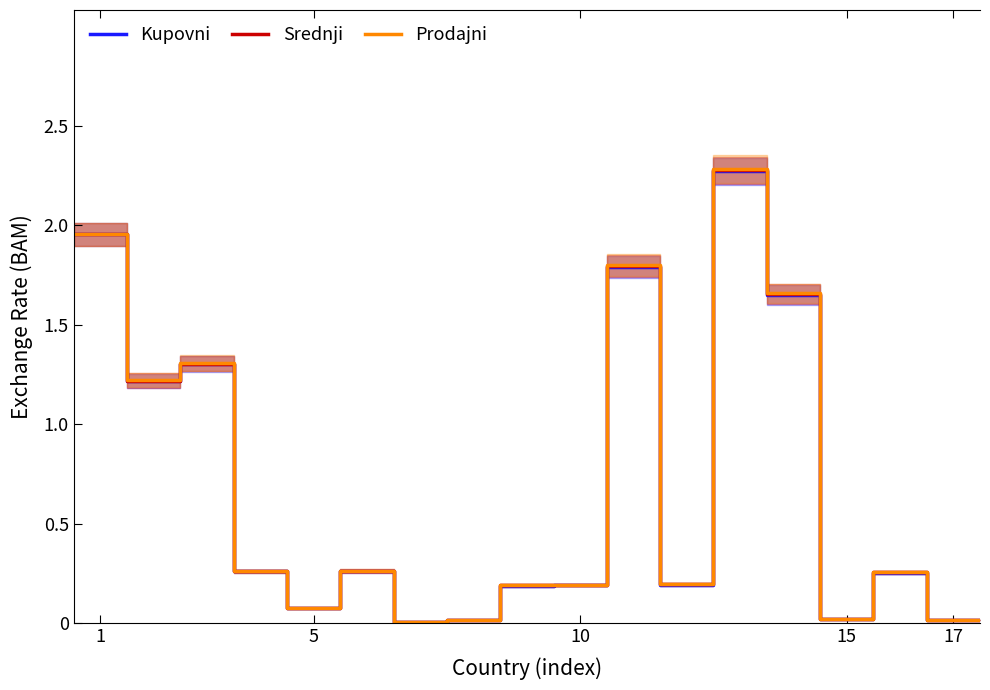

Rank the series by their average value, from lowest to highest.

Kupovni, Srednji, Prodajni